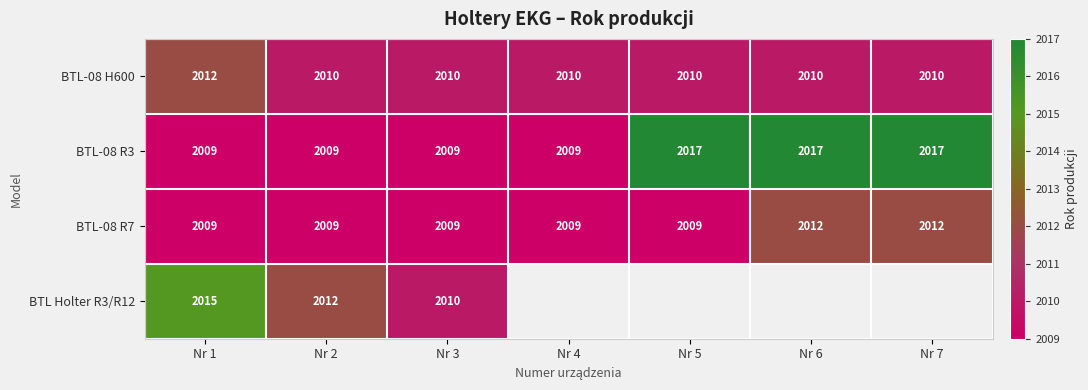

Count the BTL-08 H600 values in the range 2010 to 2011.

6